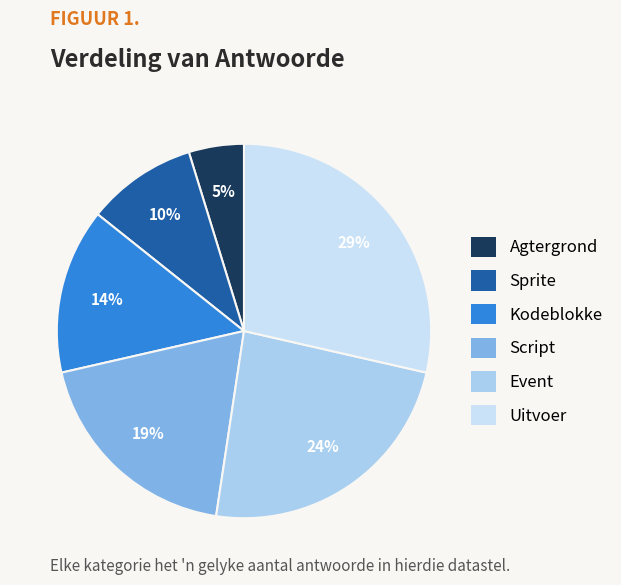

To the nearest percent, what portion does Script represent?

19%